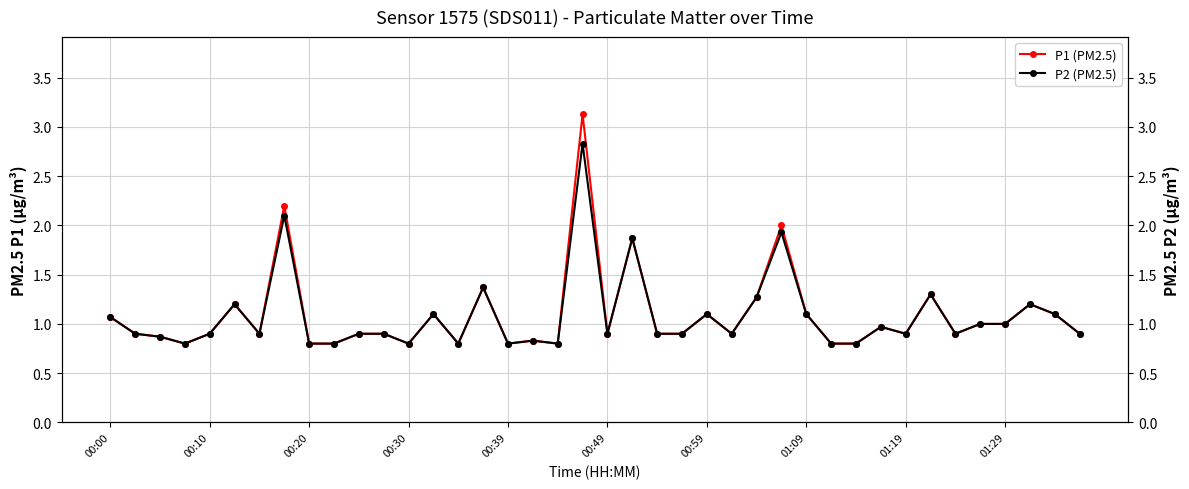

What is the sum of all P1 (PM2.5) values?

43.7